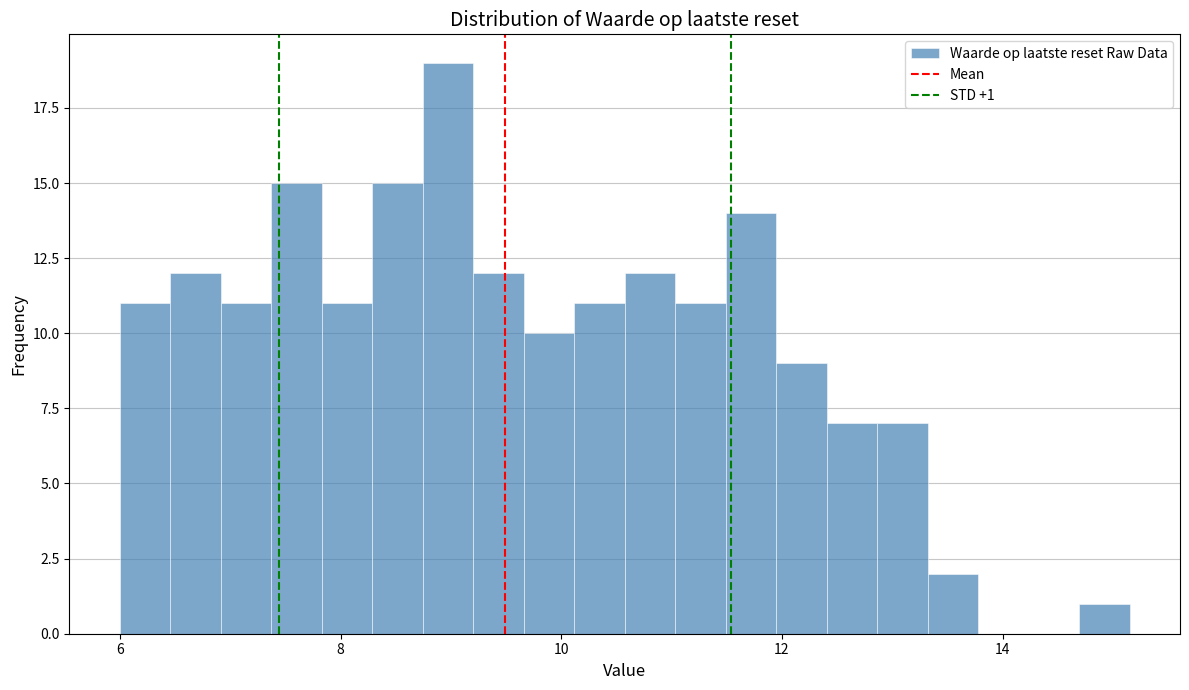

Around what value on the x-axis is the tallest bar? Give the approximate position of its centre, as read against the axis.

9.0